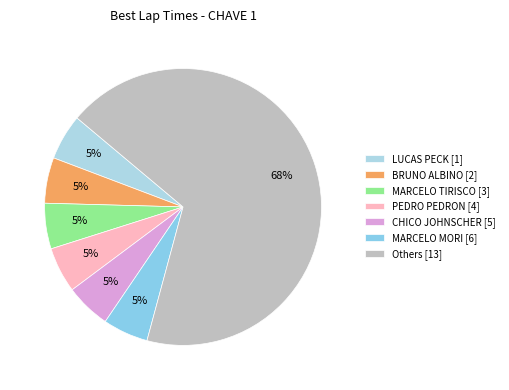

How many slices are in this pie chart?

7